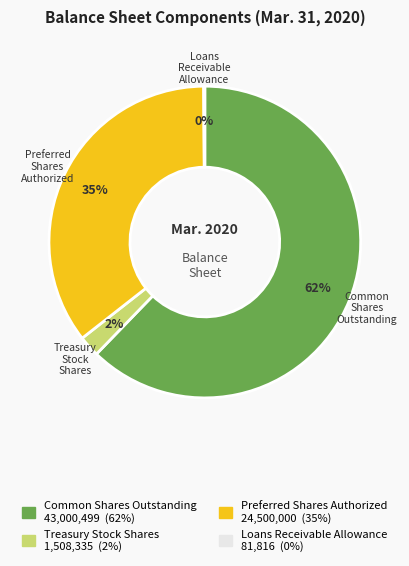

Is there any slice that represents more than half of the pie?

Yes